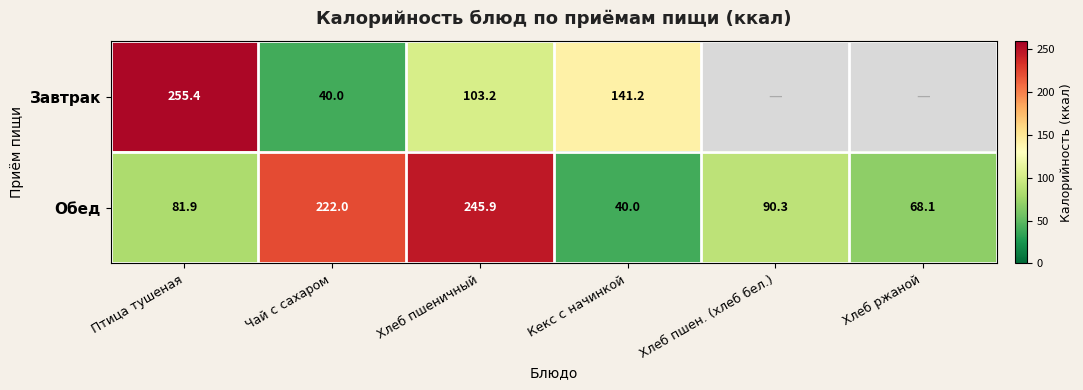

At Птица тушеная, list the series in order from smallest to largest.

Обед, Завтрак